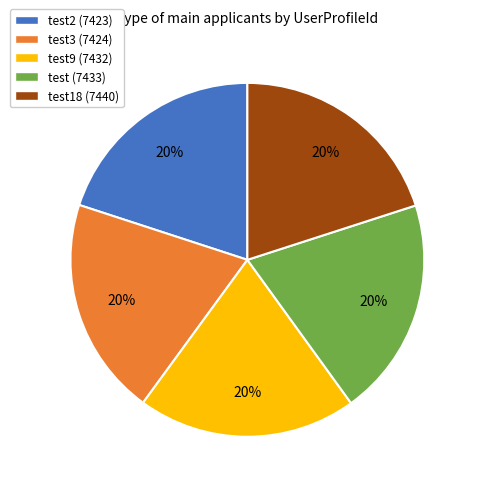

Count the number of slices in the pie.

5